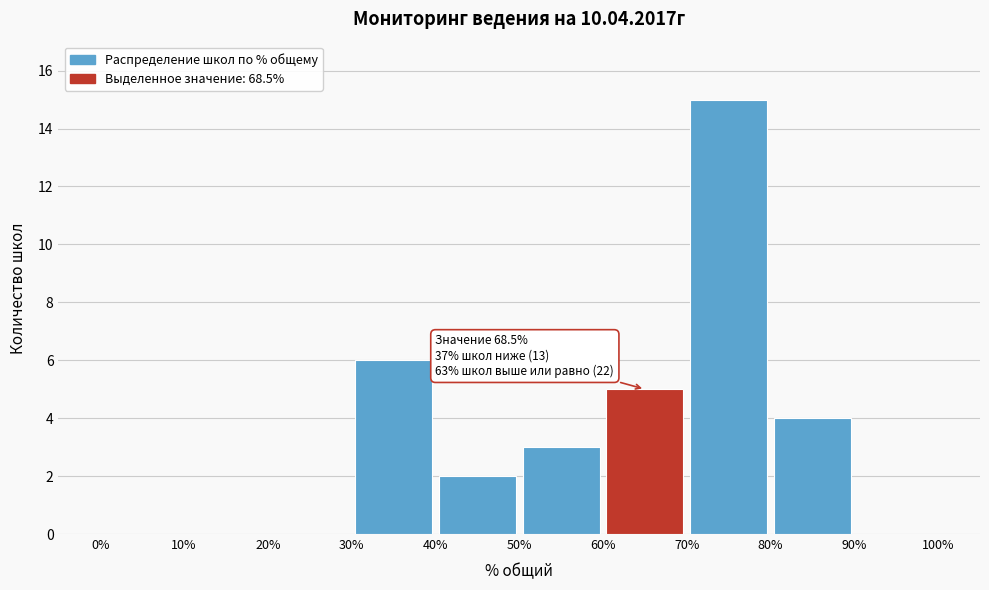

Which range on the x-axis has the tallest bar?

70% to 80%